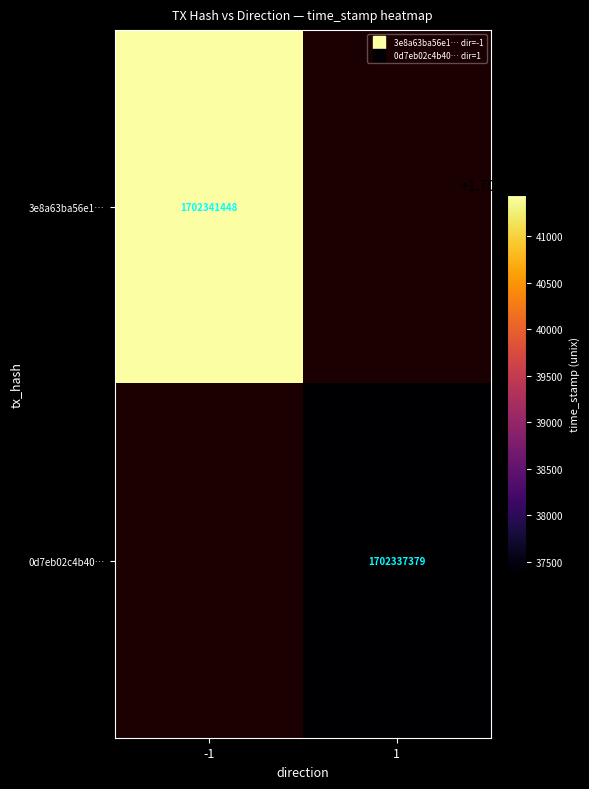

What value does the 3e8a63ba56e1… series have at -1?

1702341448.0